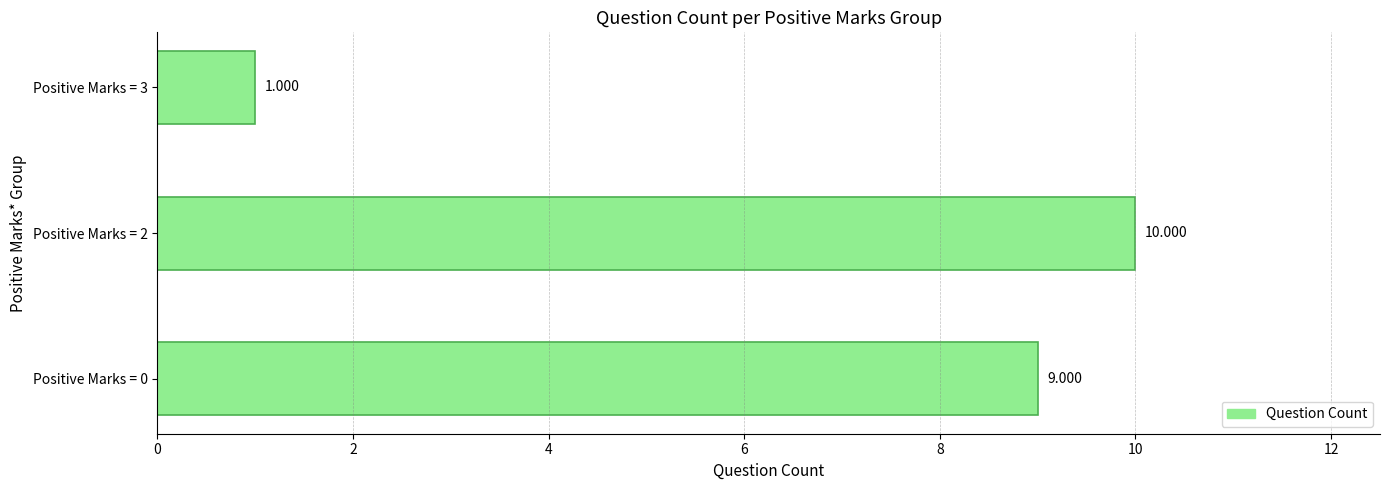

Count the values in the range 1 to 10.

3